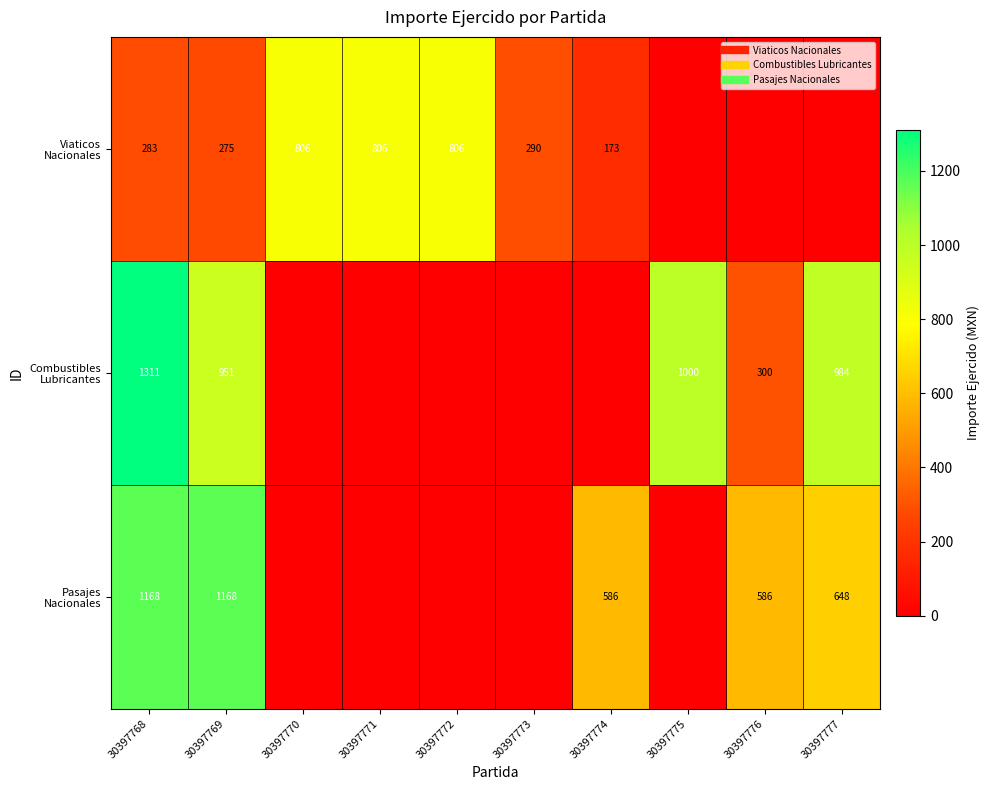

The Pasajes Nacionales series shows 586.0 at 30397774. True or false?

True